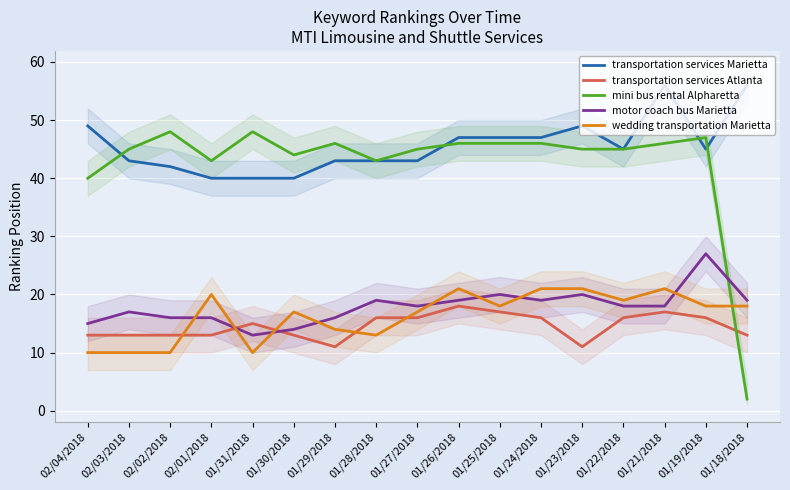

Where is the first local minimum for transportation services Atlanta?

01/29/2018